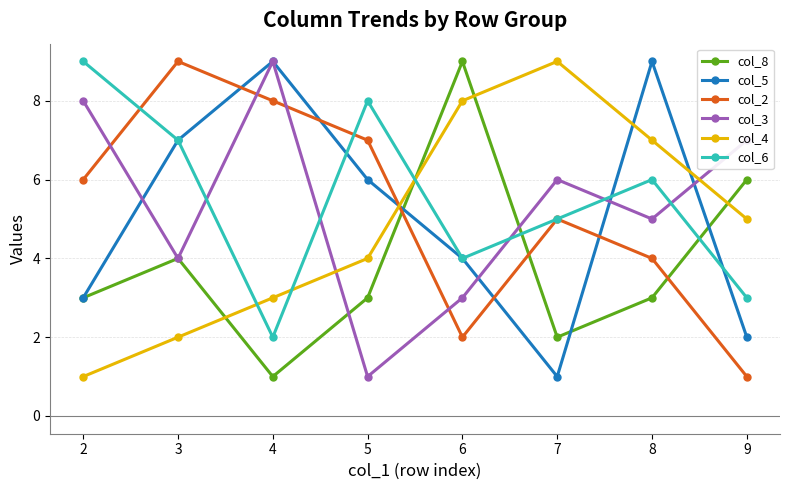

At which label is col_4 closest to 5?

9